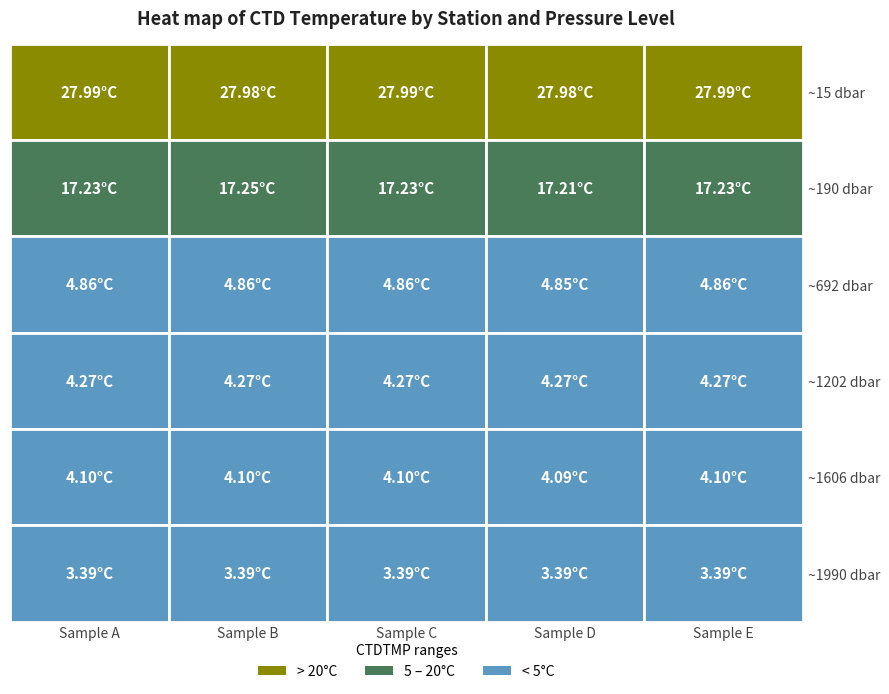

What is the sum of all STN5 values?

61.8